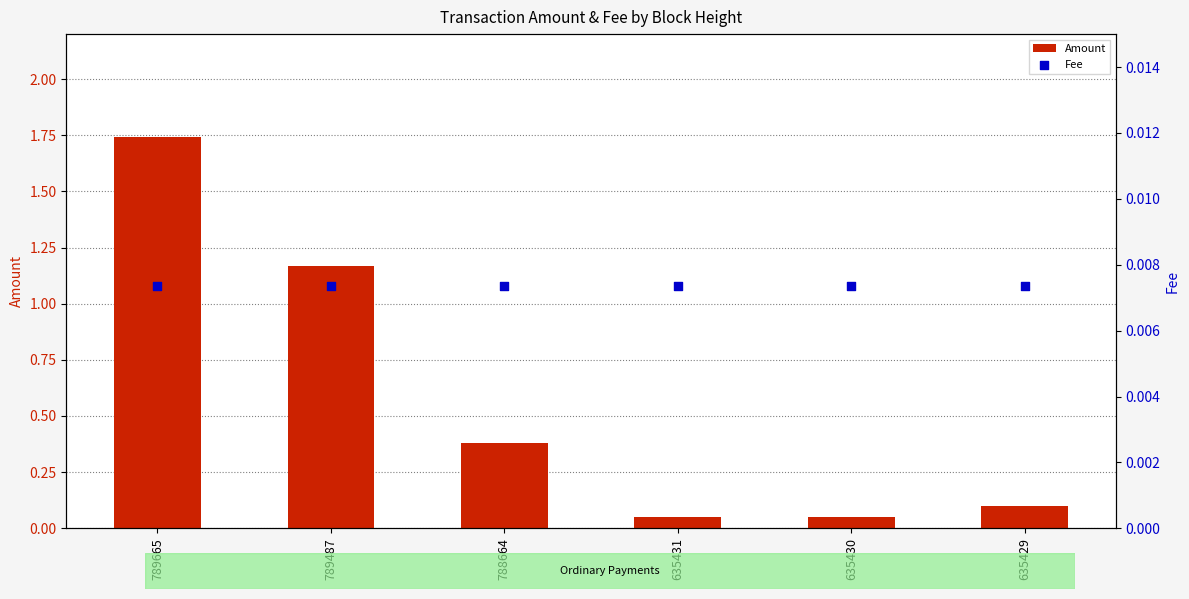

Which series contains the highest Y value?

Amount